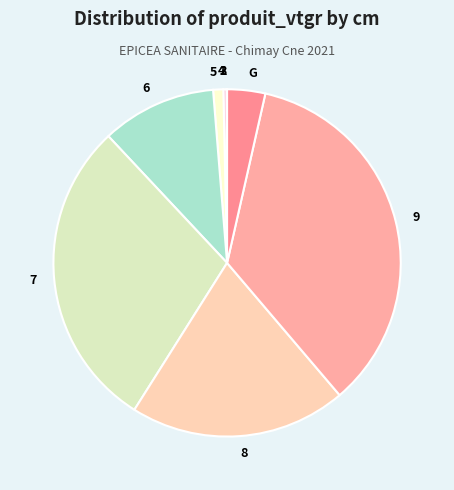

Which slice is the largest?

9